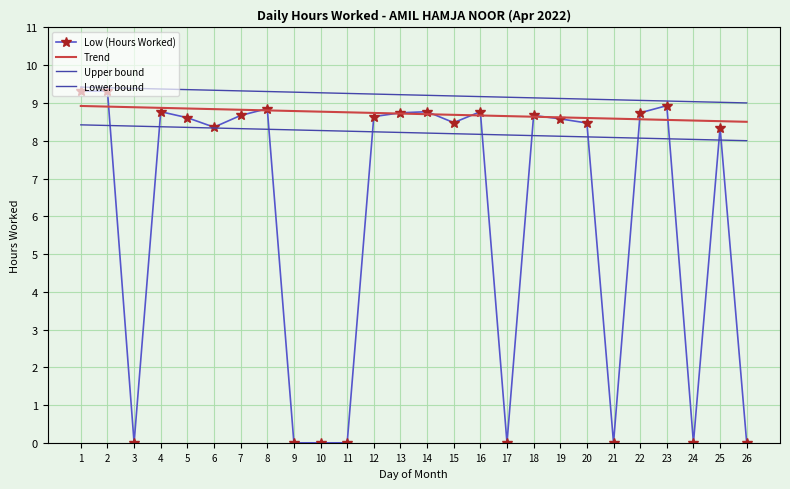

Between 14 and 21, which series saw the biggest shift?

Low (Hours Worked)